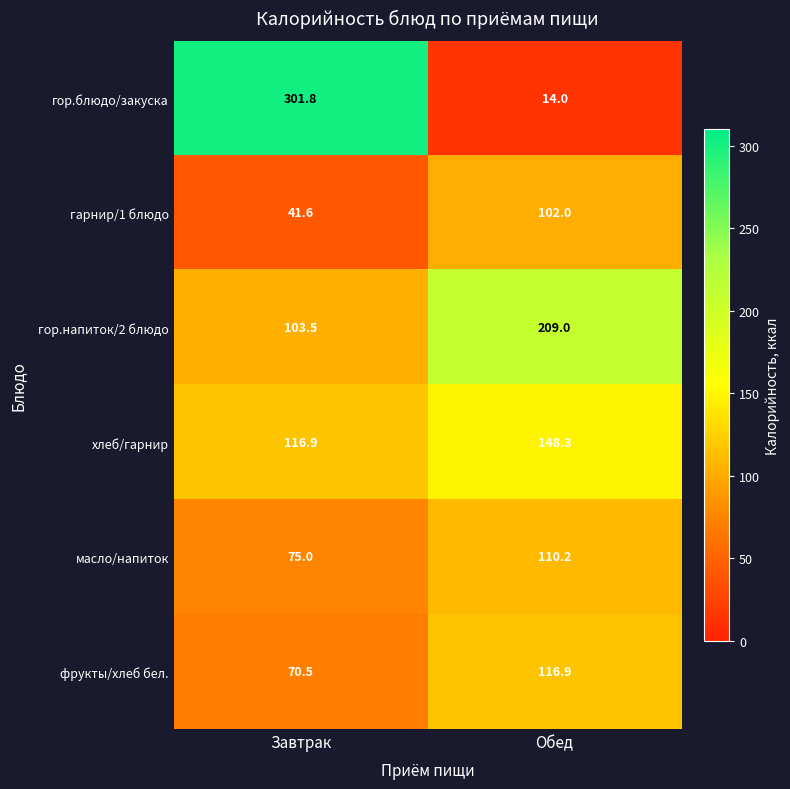

Reading left to right, list all the values displayed in this chart.

гор.блюдо/закуска: 301.8	14.0
гарнир/1 блюдо: 41.6	102.0
гор.напиток/2 блюдо: 103.5	209.0
хлеб/гарнир: 116.9	148.3
масло/напиток: 75.0	110.2
фрукты/хлеб бел.: 70.5	116.9